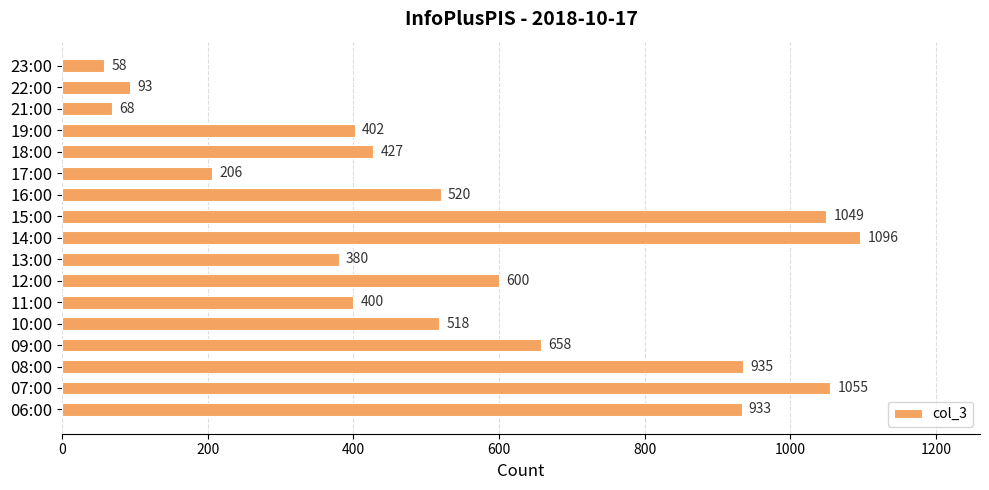

List the labels in order of value, smallest first.

23:00, 21:00, 22:00, 17:00, 13:00, 11:00, 19:00, 18:00, 10:00, 16:00, 12:00, 09:00, 06:00, 08:00, 15:00, 07:00, 14:00